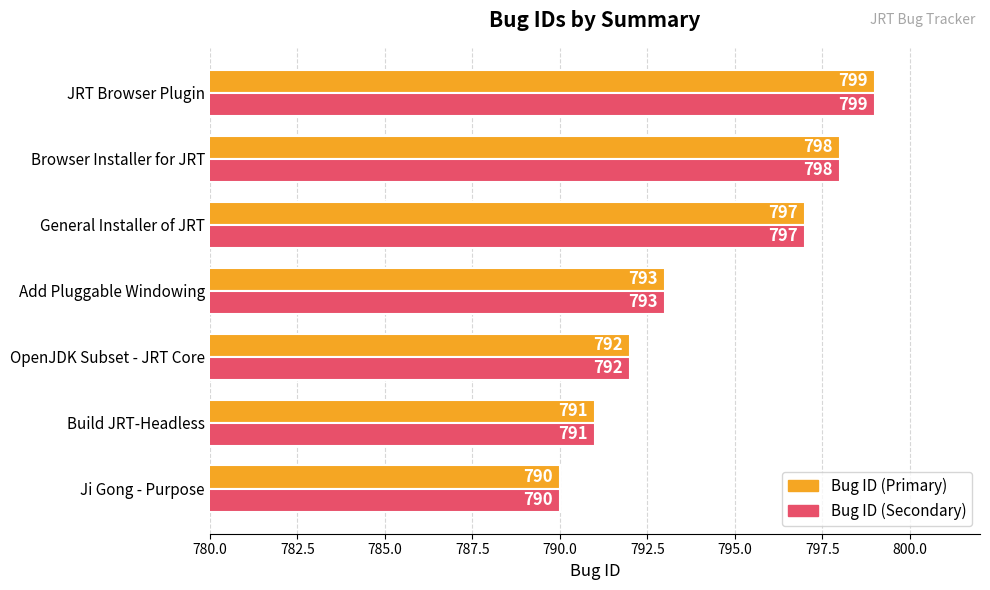

What is the greatest value displayed?

799